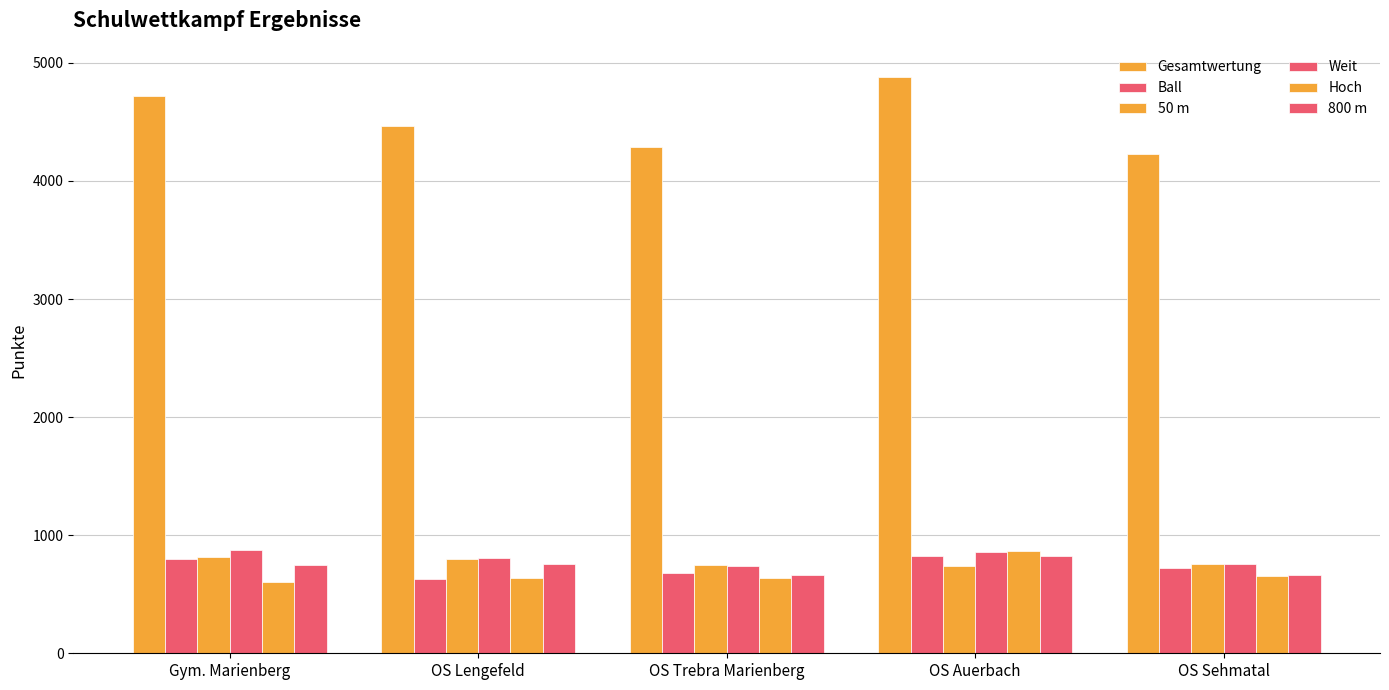

What is the label of the 5th bar from the left?

OS Sehmatal